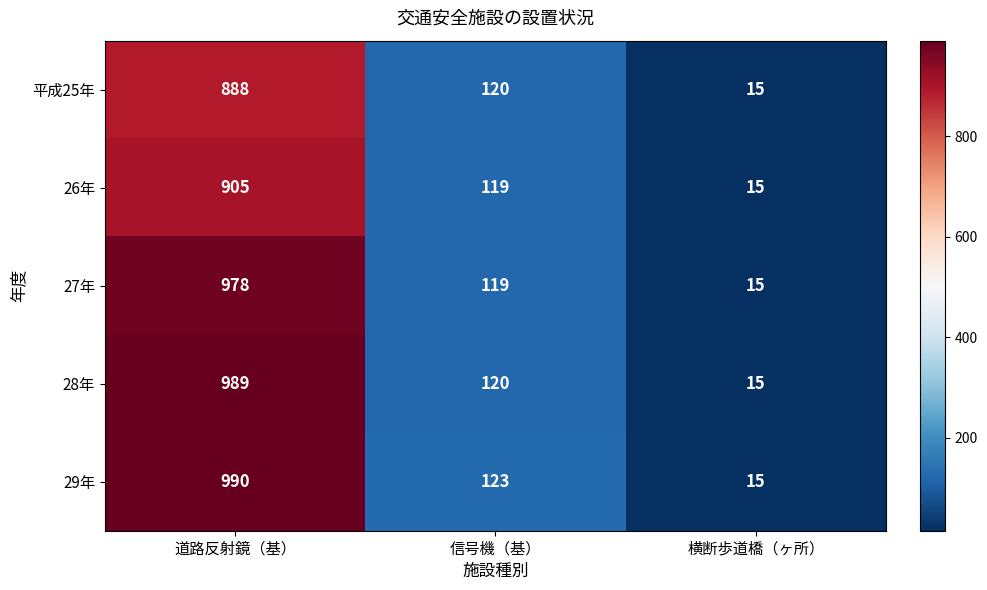

True or false: 28年 has a value of 195 at 信号機（基）.

False